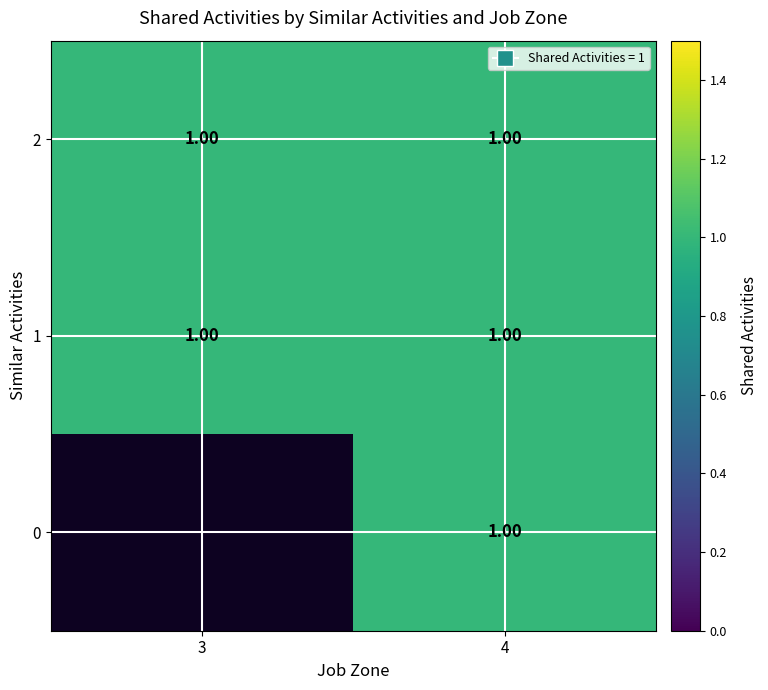

What is the smallest value displayed?

1.0